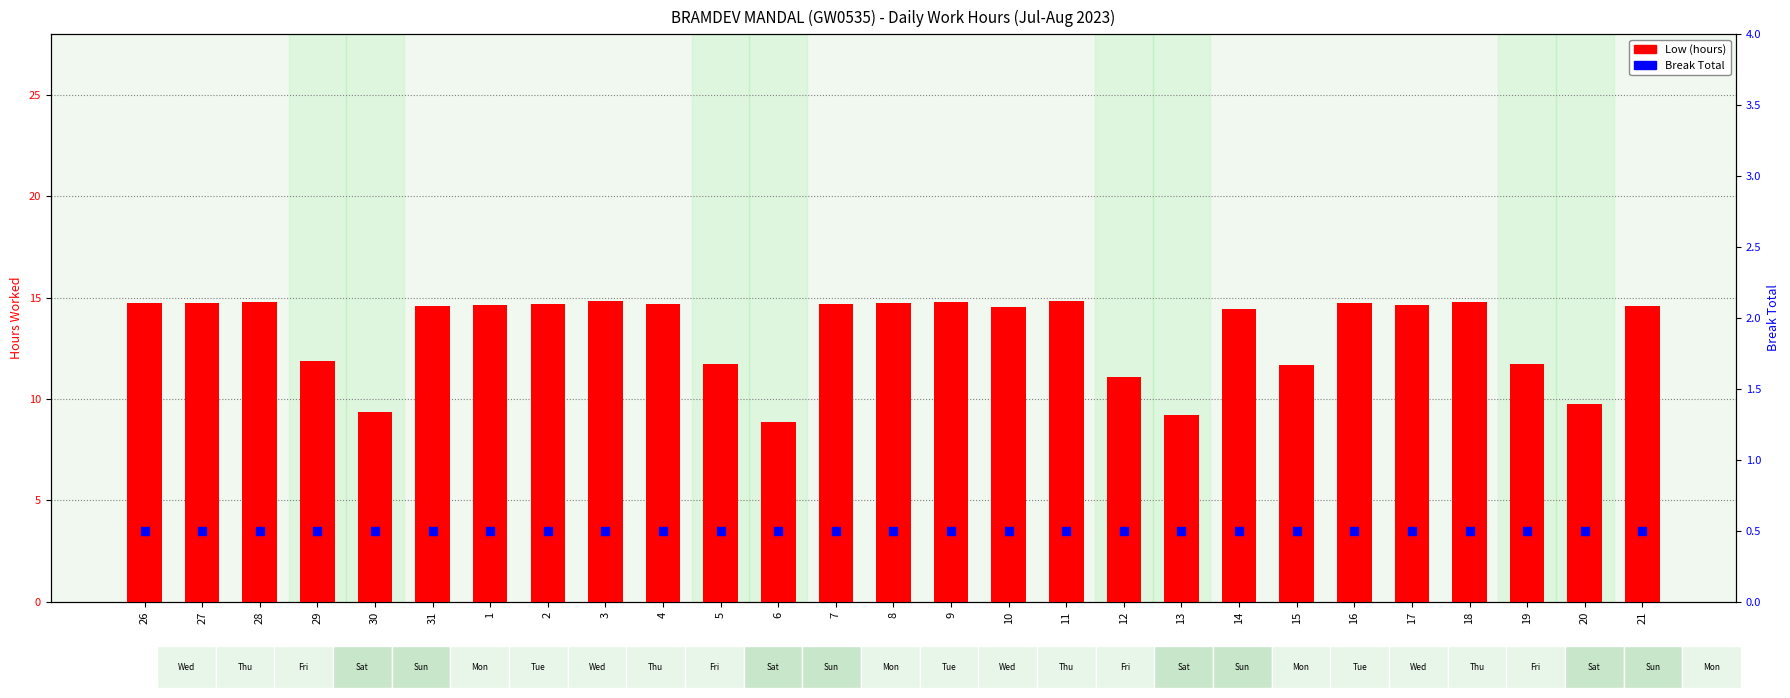

Which series reaches the minimum Y coordinate?

Break Total